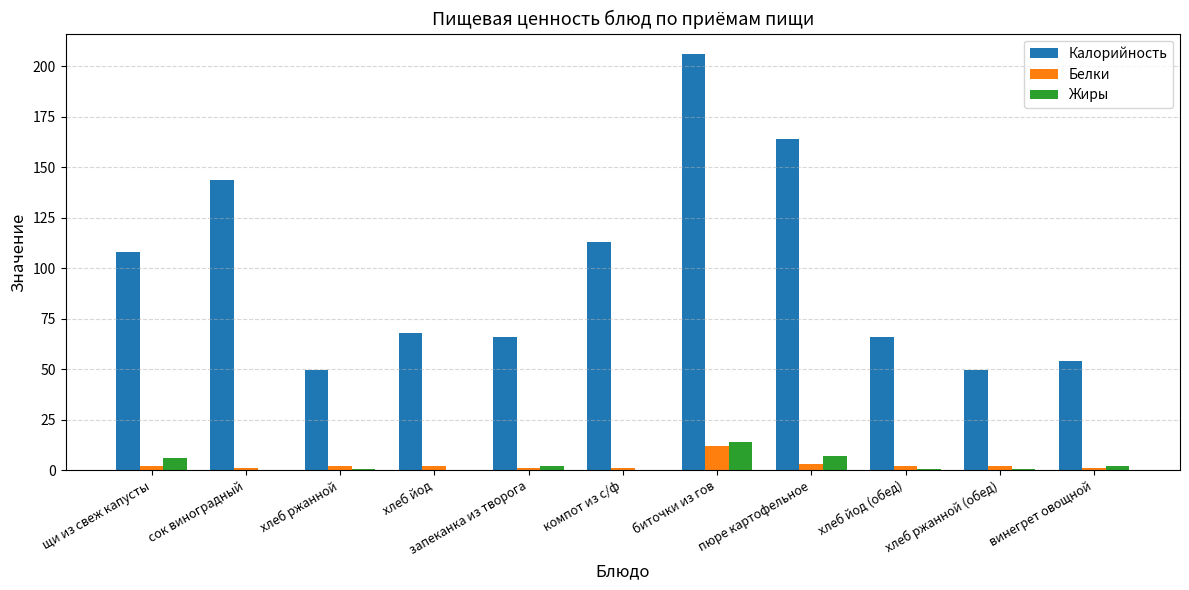

At which category is the sum across all series the highest?

биточки из гов